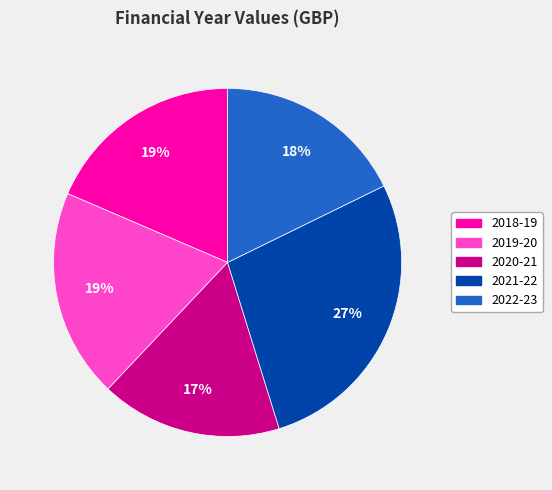

To the nearest percent, what is the average slice percentage?

20%